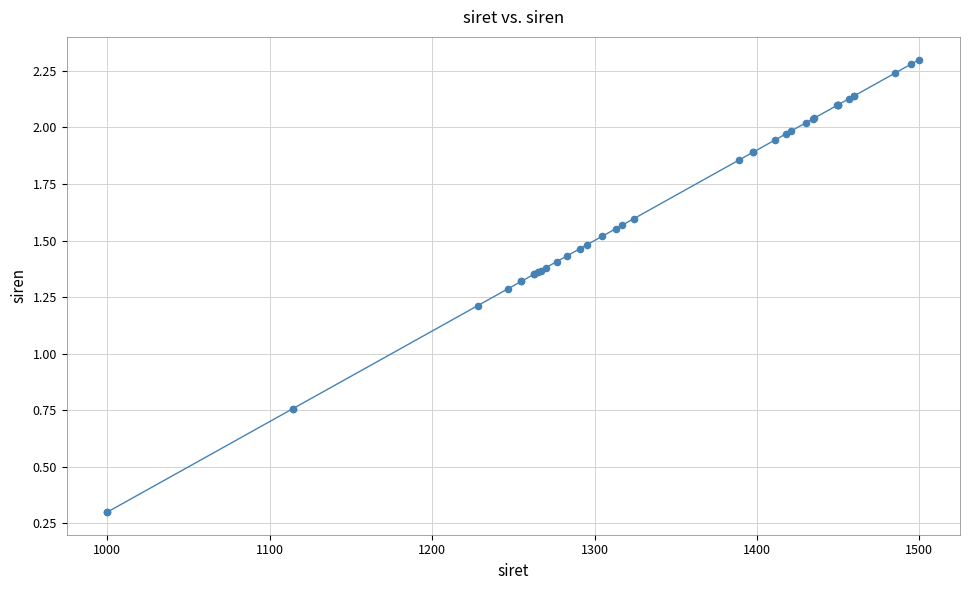

What is the greatest value displayed?

2.3